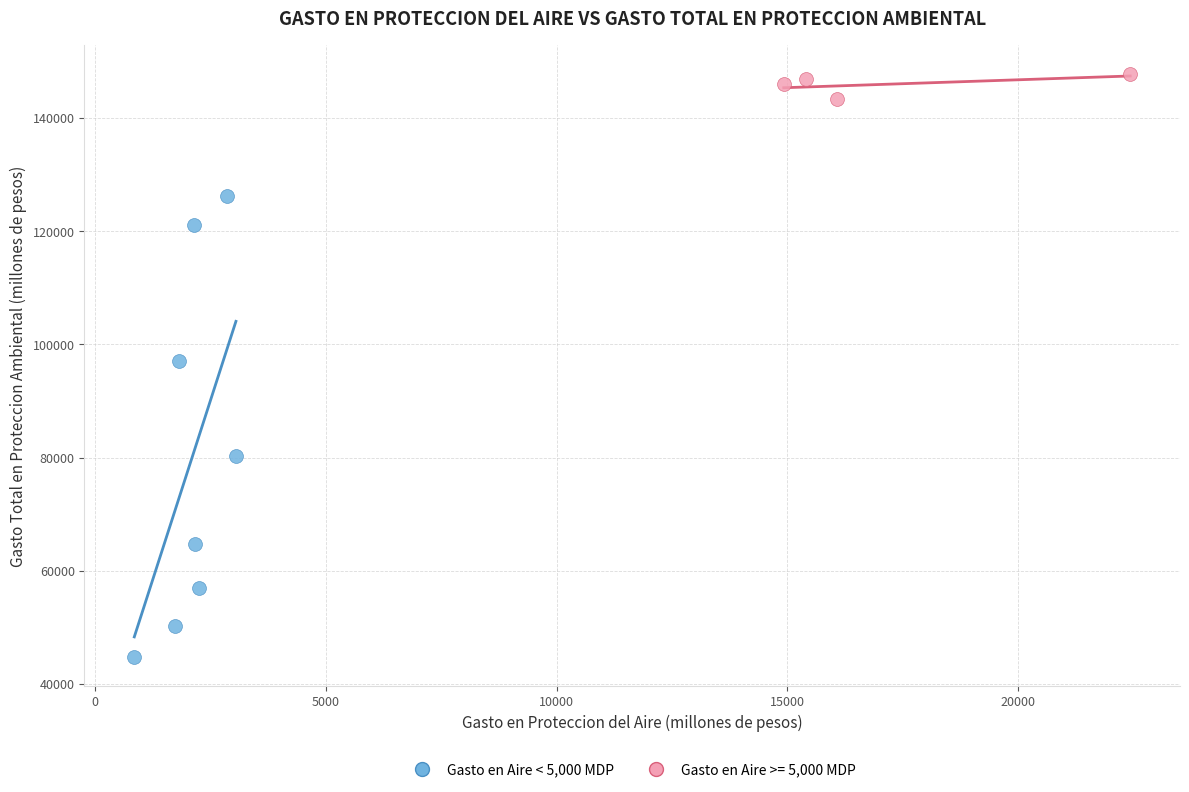

Which series has the widest spread of Y values?

Gasto en Aire < 5,000 MDP